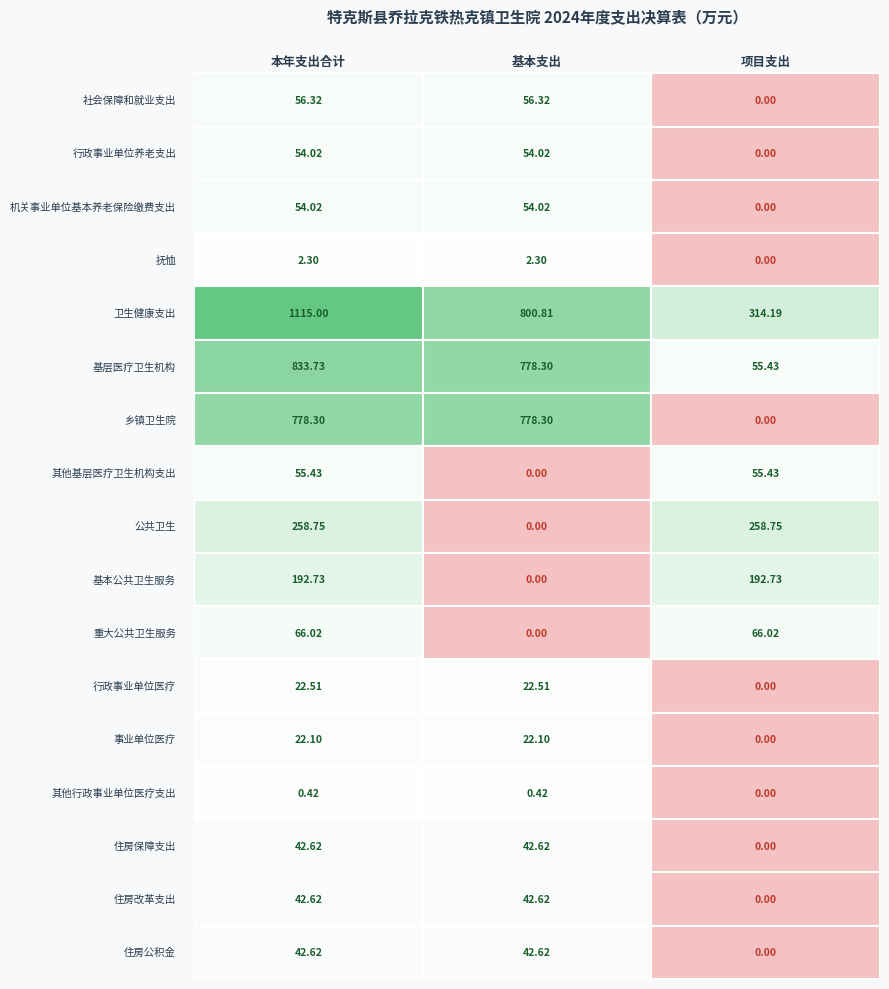

Reading left to right, extract all data points from this chart.

社会保障和就业支出: 社会保障和就业支出=56.3	行政事业单位养老支出=56.3	机关事业单位基本养老保险缴费支出=0.0
行政事业单位养老支出: 社会保障和就业支出=54.0	行政事业单位养老支出=54.0	机关事业单位基本养老保险缴费支出=0.0
机关事业单位基本养老保险缴费支出: 社会保障和就业支出=54.0	行政事业单位养老支出=54.0	机关事业单位基本养老保险缴费支出=0.0
抚恤: 社会保障和就业支出=2.3	行政事业单位养老支出=2.3	机关事业单位基本养老保险缴费支出=0.0
卫生健康支出: 社会保障和就业支出=1115.0	行政事业单位养老支出=800.8	机关事业单位基本养老保险缴费支出=314.2
基层医疗卫生机构: 社会保障和就业支出=833.7	行政事业单位养老支出=778.3	机关事业单位基本养老保险缴费支出=55.4
乡镇卫生院: 社会保障和就业支出=778.3	行政事业单位养老支出=778.3	机关事业单位基本养老保险缴费支出=0.0
其他基层医疗卫生机构支出: 社会保障和就业支出=55.4	行政事业单位养老支出=0.0	机关事业单位基本养老保险缴费支出=55.4
公共卫生: 社会保障和就业支出=258.8	行政事业单位养老支出=0.0	机关事业单位基本养老保险缴费支出=258.8
基本公共卫生服务: 社会保障和就业支出=192.7	行政事业单位养老支出=0.0	机关事业单位基本养老保险缴费支出=192.7
重大公共卫生服务: 社会保障和就业支出=66.0	行政事业单位养老支出=0.0	机关事业单位基本养老保险缴费支出=66.0
行政事业单位医疗: 社会保障和就业支出=22.5	行政事业单位养老支出=22.5	机关事业单位基本养老保险缴费支出=0.0
事业单位医疗: 社会保障和就业支出=22.1	行政事业单位养老支出=22.1	机关事业单位基本养老保险缴费支出=0.0
其他行政事业单位医疗支出: 社会保障和就业支出=0.4	行政事业单位养老支出=0.4	机关事业单位基本养老保险缴费支出=0.0
住房保障支出: 社会保障和就业支出=42.6	行政事业单位养老支出=42.6	机关事业单位基本养老保险缴费支出=0.0
住房改革支出: 社会保障和就业支出=42.6	行政事业单位养老支出=42.6	机关事业单位基本养老保险缴费支出=0.0
住房公积金: 社会保障和就业支出=42.6	行政事业单位养老支出=42.6	机关事业单位基本养老保险缴费支出=0.0